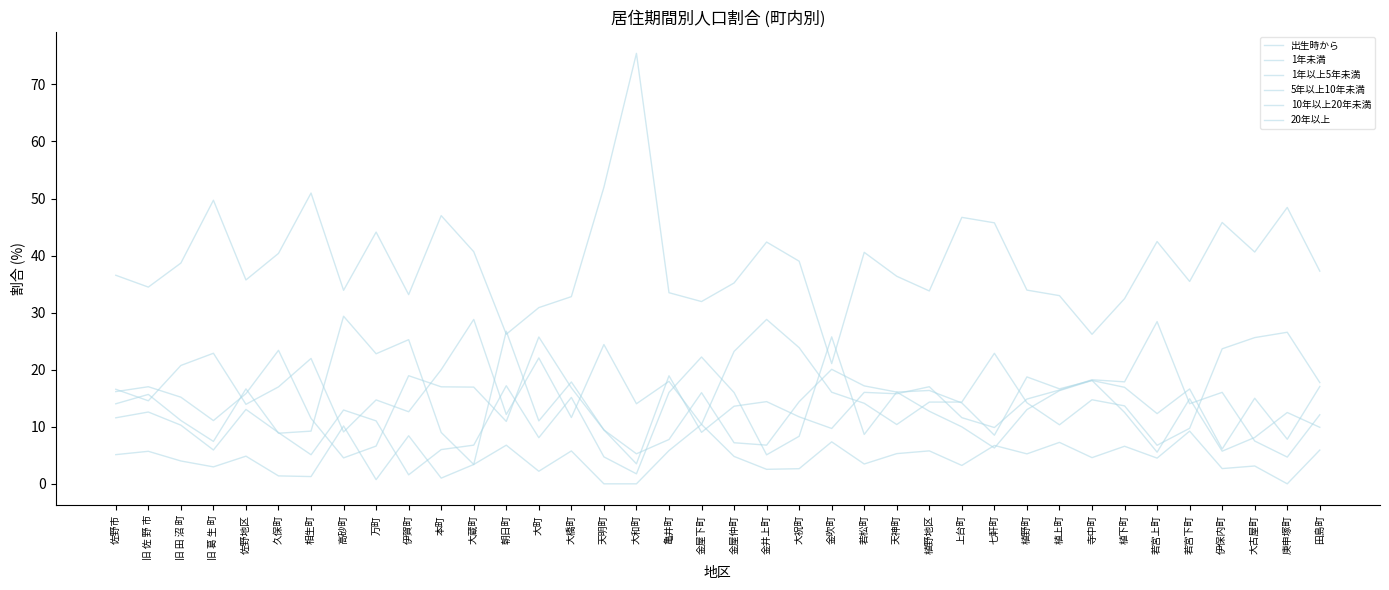

The 10年以上20年未満 series shows 5.4 at 大和町. True or false?

False